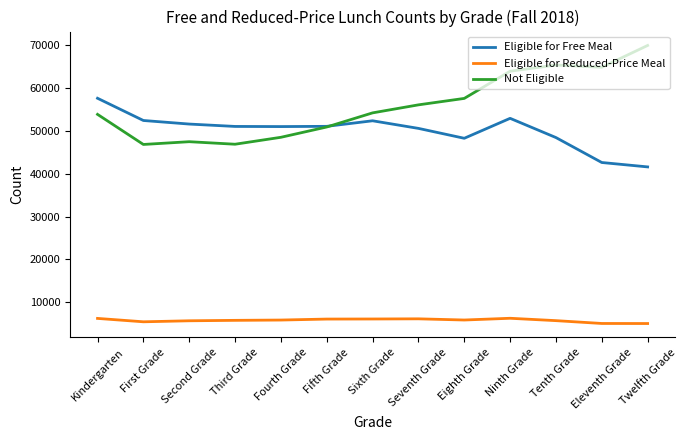

What value does the Eligible for Reduced-Price Meal series have at Ninth Grade?

6295